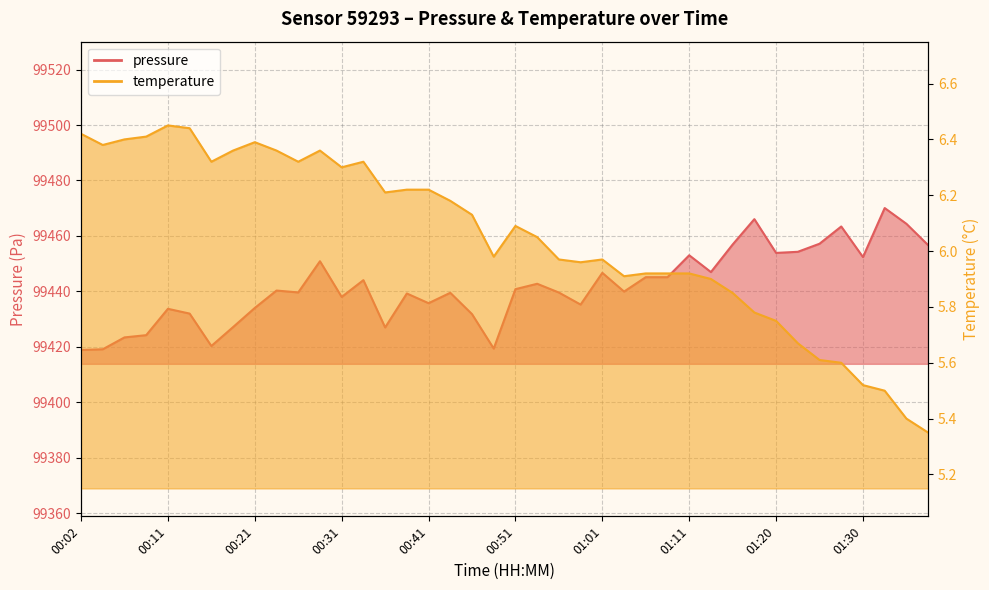

The pressure series shows 99445.1 at 01:08. True or false?

True